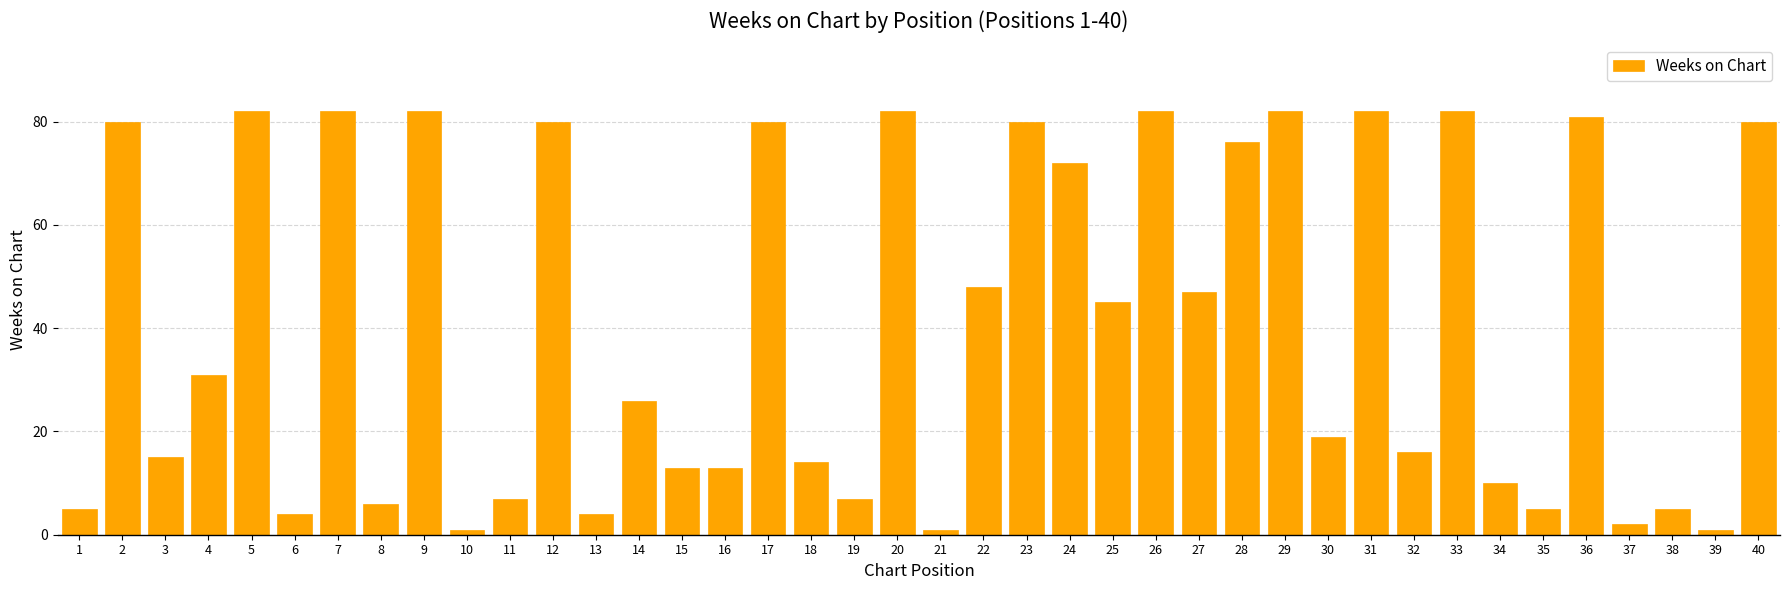

Are the bars grouped side by side (vs. stacked)?

No